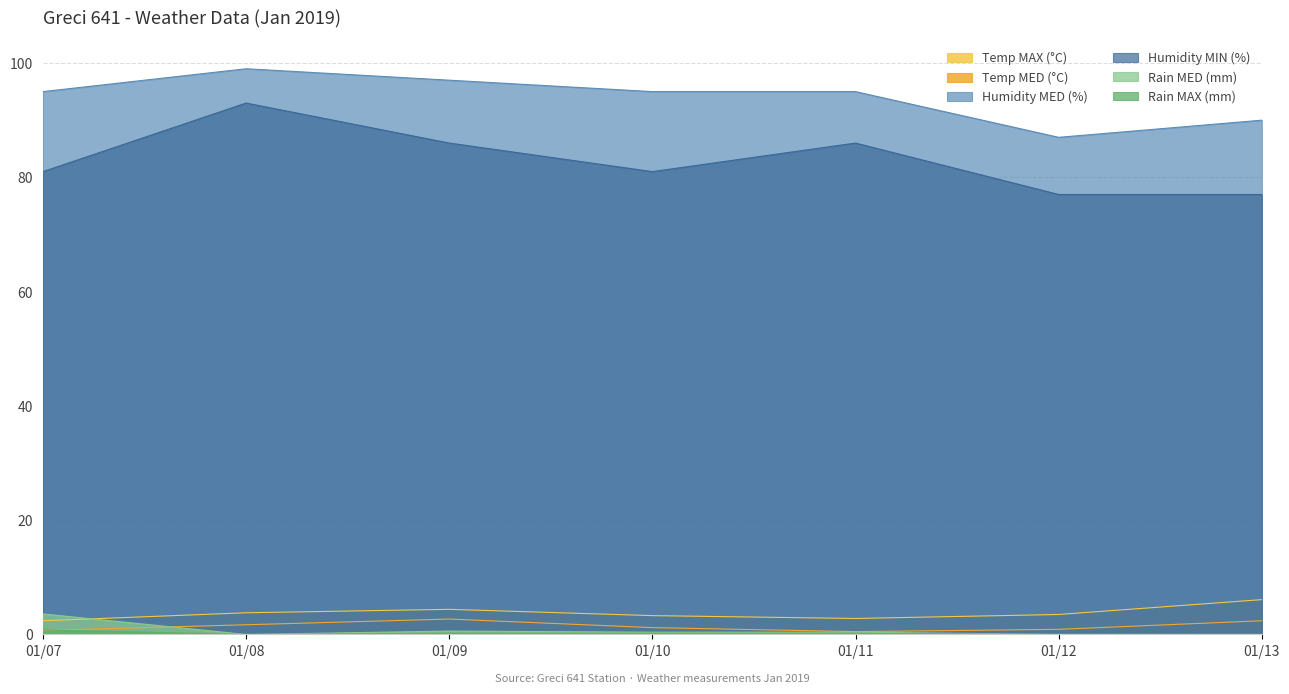

Reading left to right, list all the values displayed in this chart.

Temp MAX (°C): 2.4	3.8	4.4	3.3	2.8	3.5	6.1
Temp MED (°C): 0.7	1.7	2.7	1.2	0.5	0.9	2.4
Humidity MED (%): 95.0	99.0	97.0	95.0	95.0	87.0	90.0
Humidity MIN (%): 81.0	93.0	86.0	81.0	86.0	77.0	77.0
Rain MED (mm): 3.6	0.0	0.6	0.4	0.4	0.0	0.0
Rain MAX (mm): 0.8	0.0	0.2	0.2	0.2	0.0	0.0